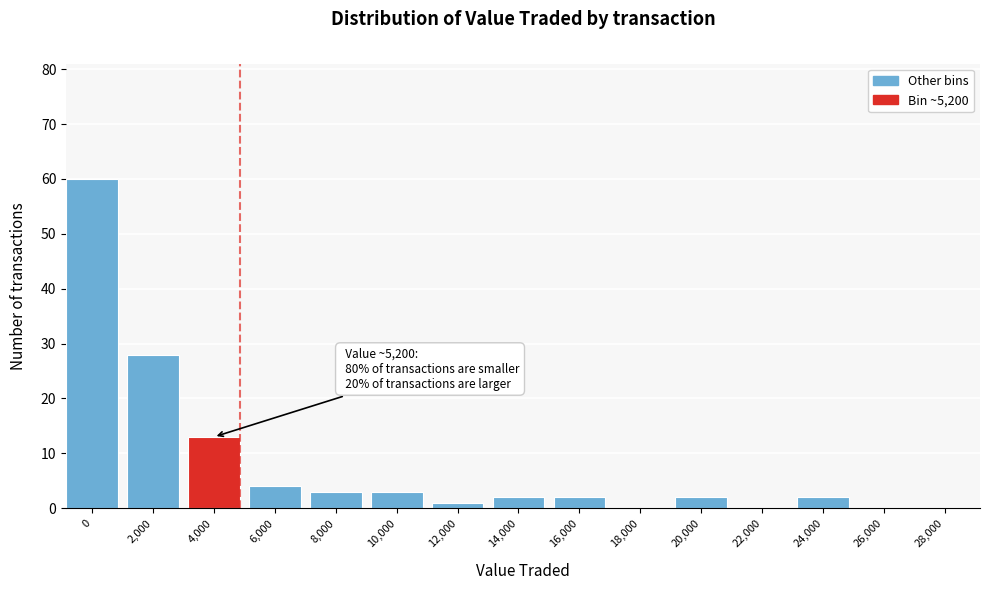

Reading right to left, list all the values displayed in this chart.

28,000=0	26,000=0	24,000=2	22,000=0	20,000=2	18,000=0	16,000=2	14,000=2	12,000=1	10,000=3	8,000=3	6,000=4	4,000=13	2,000=28	0=60